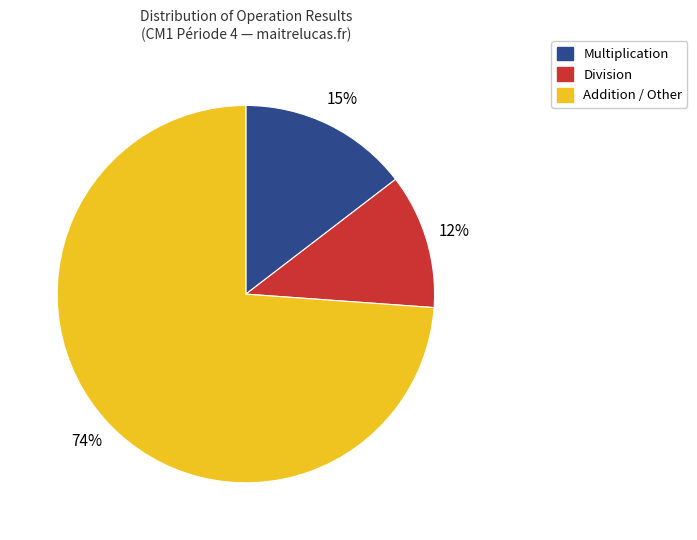

Is there any slice that represents more than half of the pie?

Yes